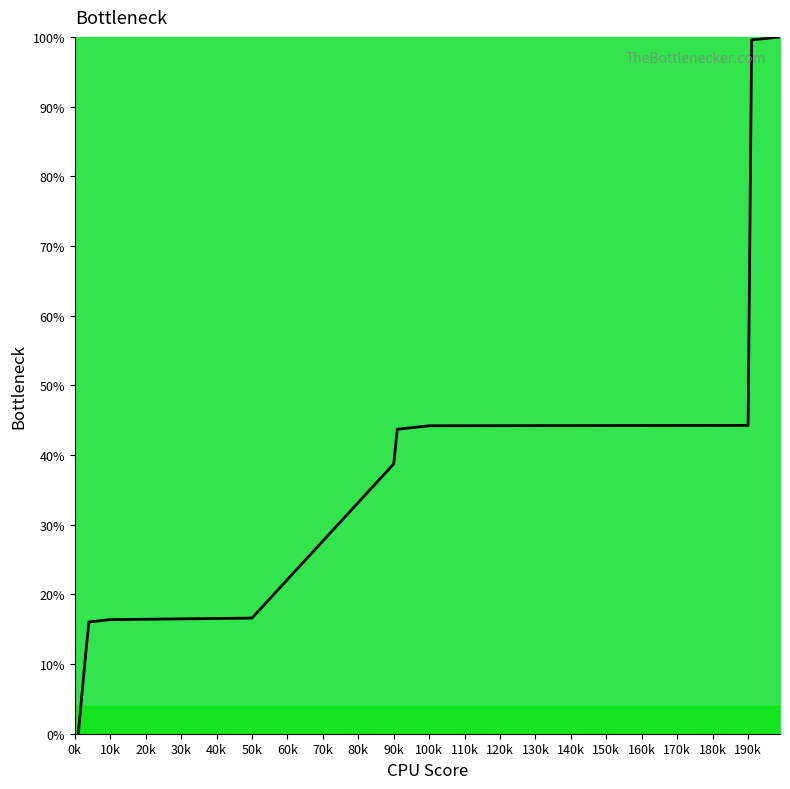

What is the difference between the maximum and minimum values?

100.0